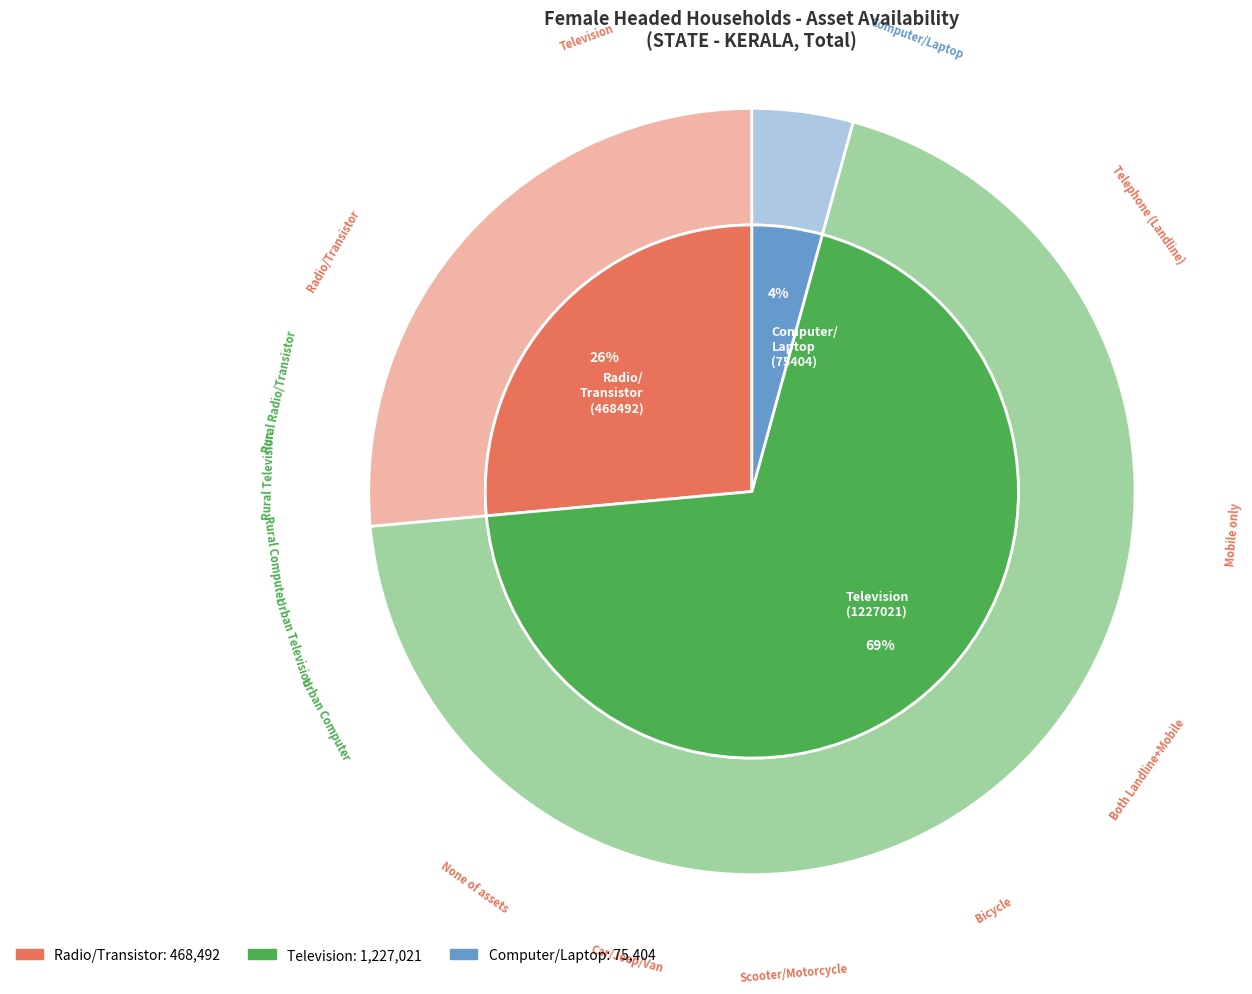

At Rural, list the series in order from smallest to largest.

Computer/Laptop, Radio/Transistor, Television